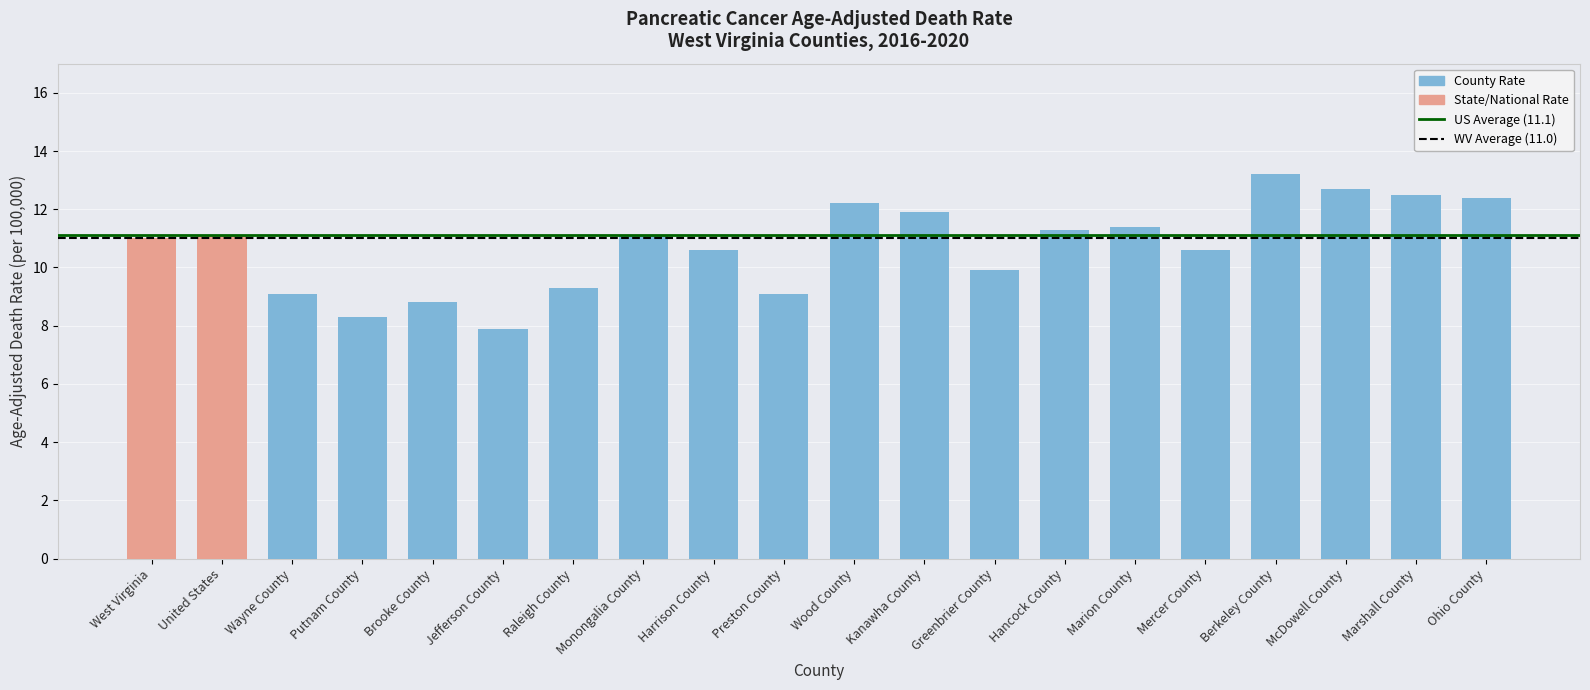

What is the change in value from Marion County to Ohio County?

+1.0